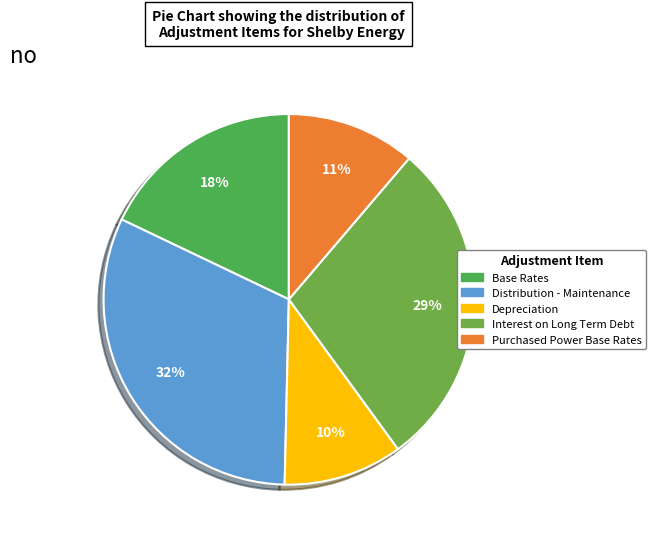

To the nearest percent, what is the average slice percentage?

20%